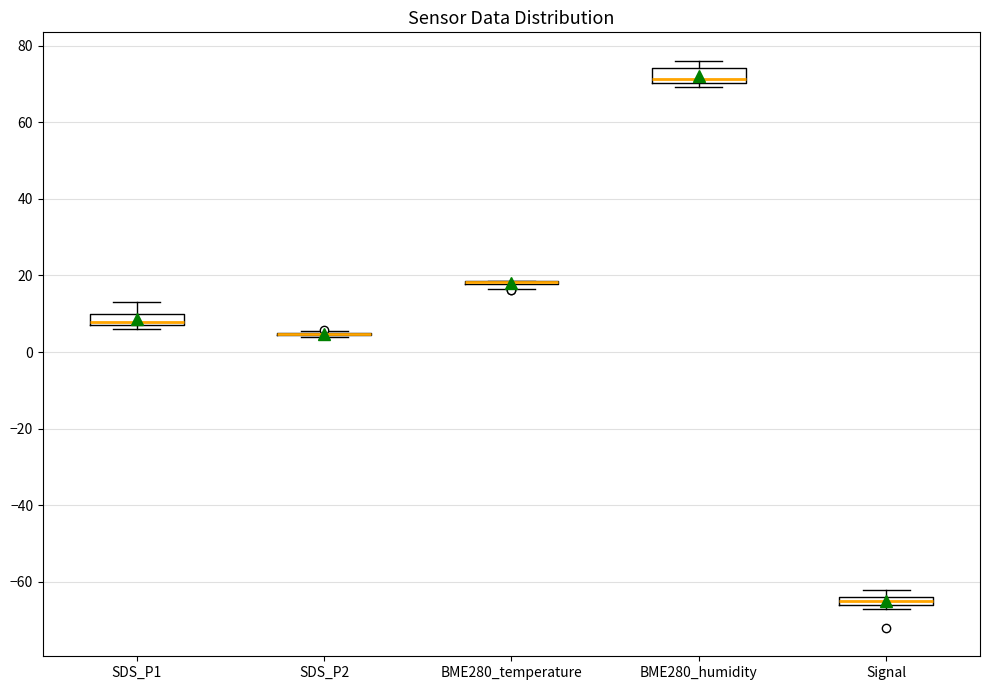

Where is the lower edge of the box for SDS_P1 on the y-axis? The values are not printed on the chart, so give them approximately, as read against the axis.

8